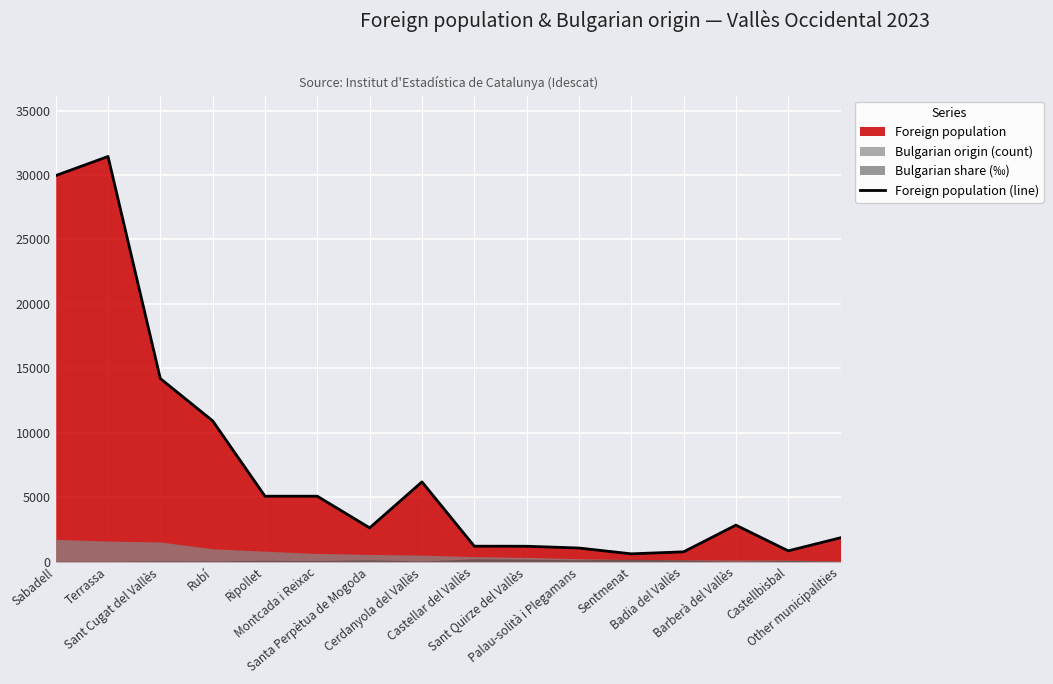

What is the label of the 13th point from the left?

Badia del Vallès